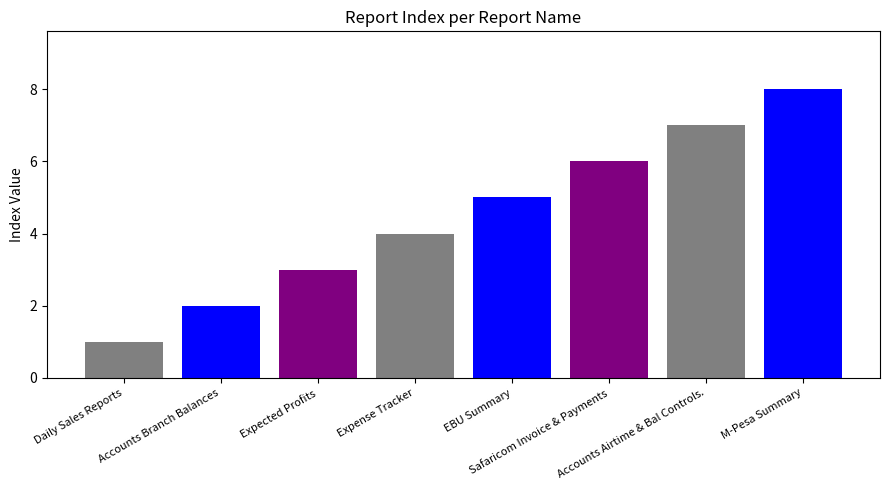

Is it true that the value at M-Pesa Summary is 4?

False